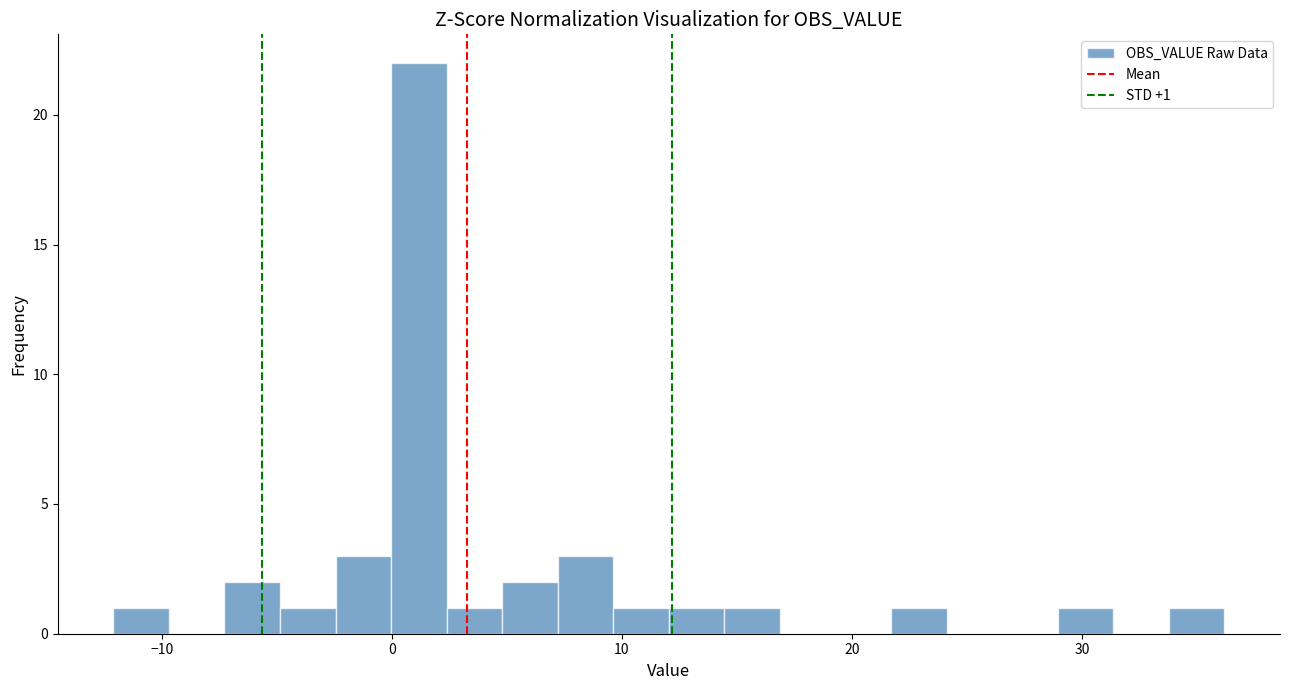

Around what value on the x-axis is the tallest bar? Give the approximate position of its centre, as read against the axis.

1